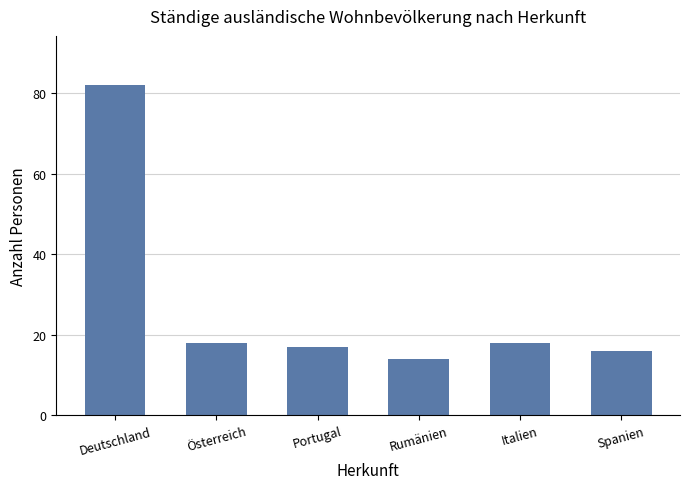

What position from the right is Spanien?

1